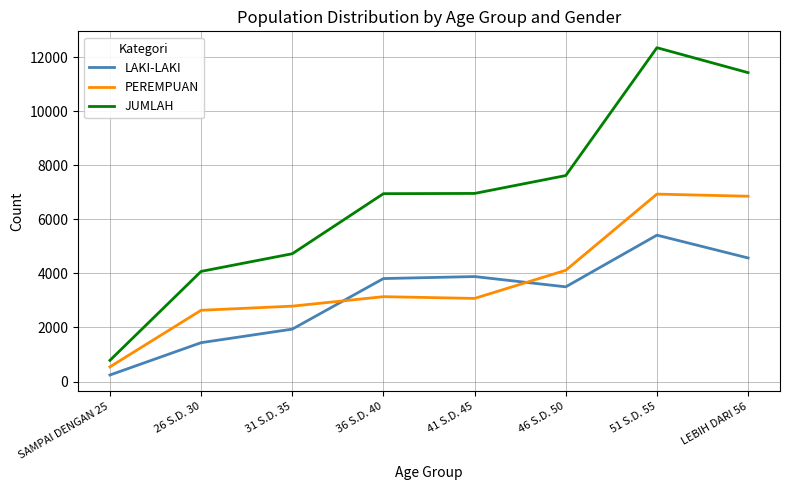

Rank the series by their average value, from lowest to highest.

LAKI-LAKI, PEREMPUAN, JUMLAH